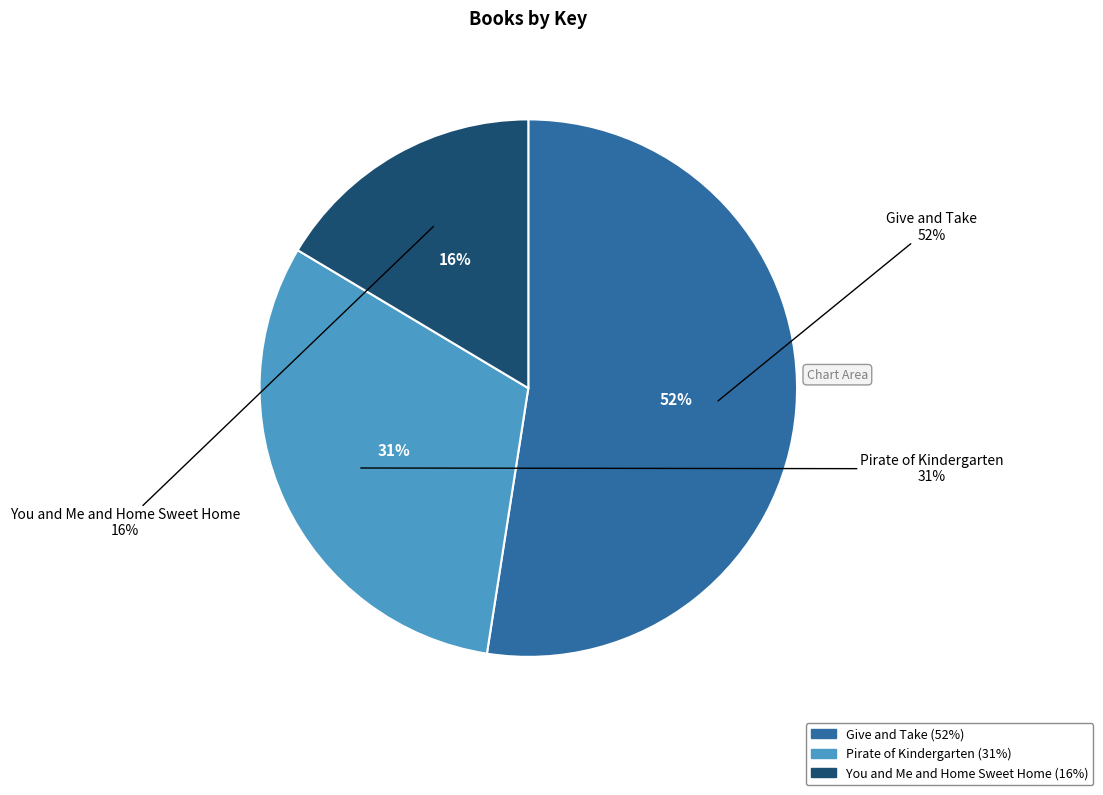

Is it true that Give and Take is 64% of the pie?

False